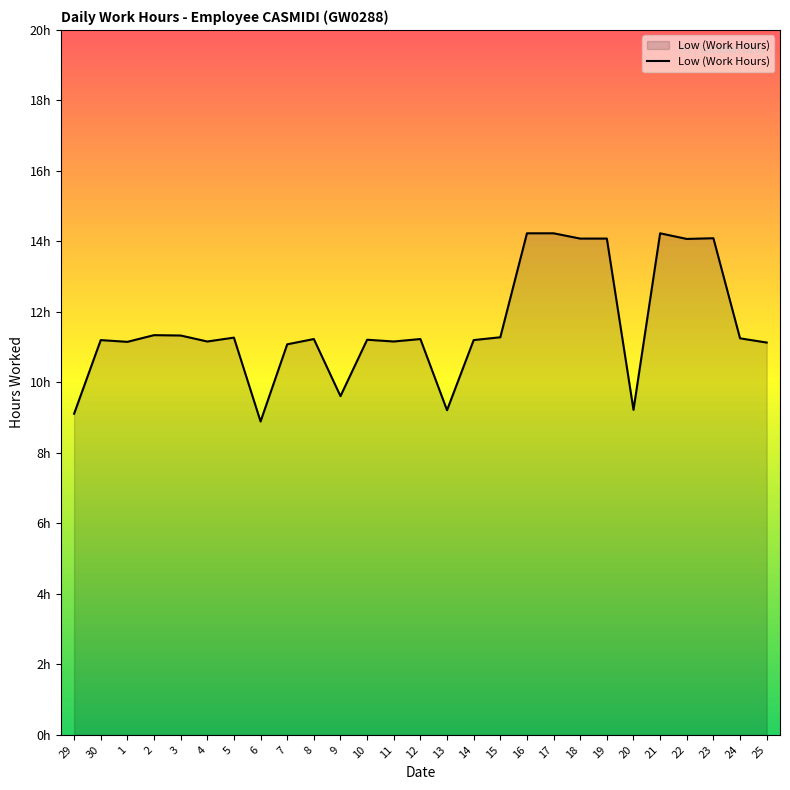

Rank the categories by value from highest to lowest.

16, 17, 21, 23, 18, 19, 22, 2, 3, 15, 5, 24, 8, 12, 10, 30, 14, 4, 11, 1, 25, 7, 9, 20, 13, 29, 6